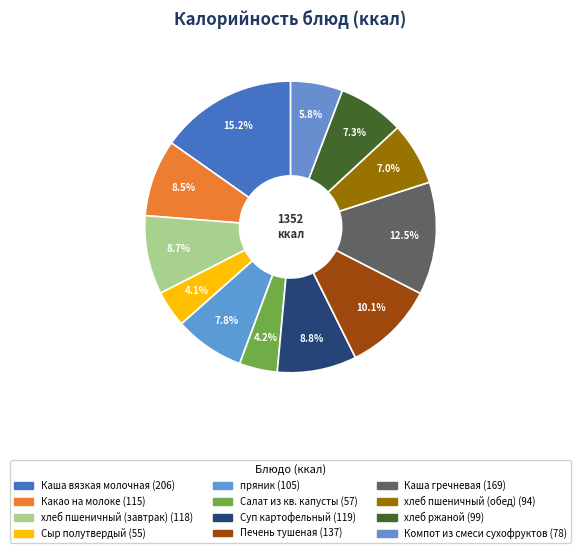

Which has a higher value, Каша вязкая молочная or хлеб ржаной?

Каша вязкая молочная